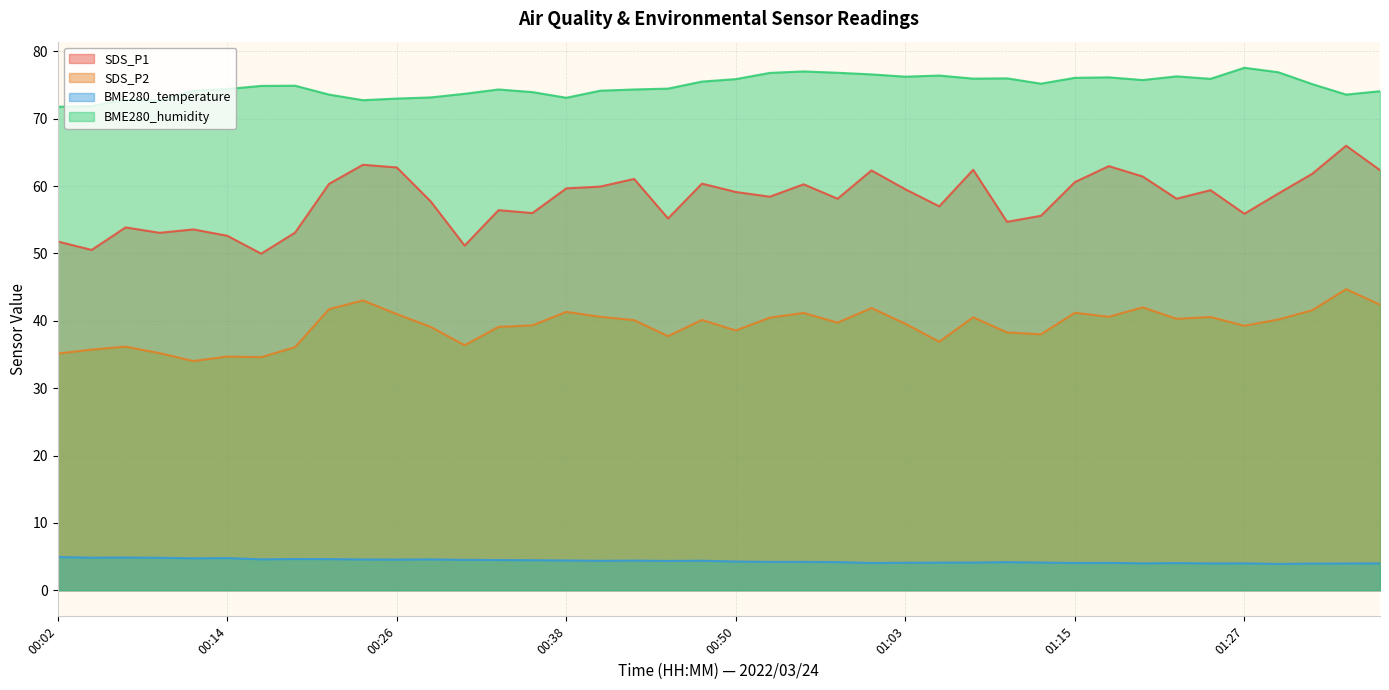

What is the sum of all SDS_P2 values?

1569.1